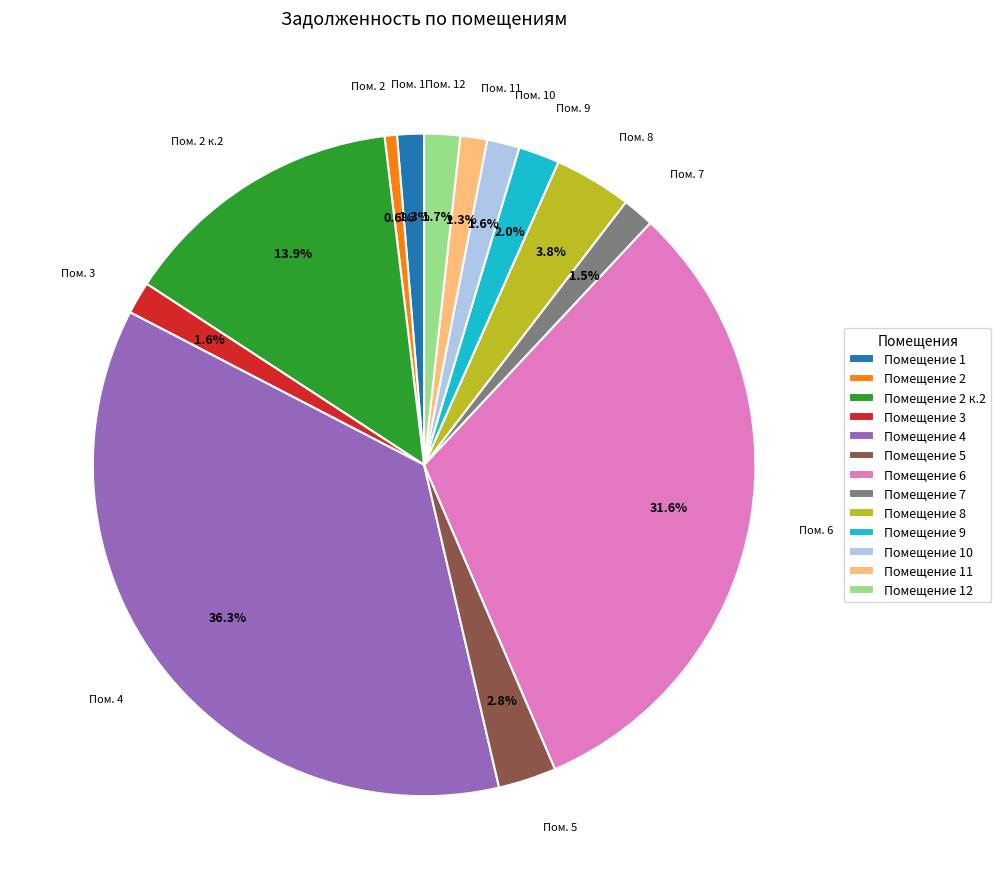

Does Помещение 2 к.2 account for over 50% of the chart?

No